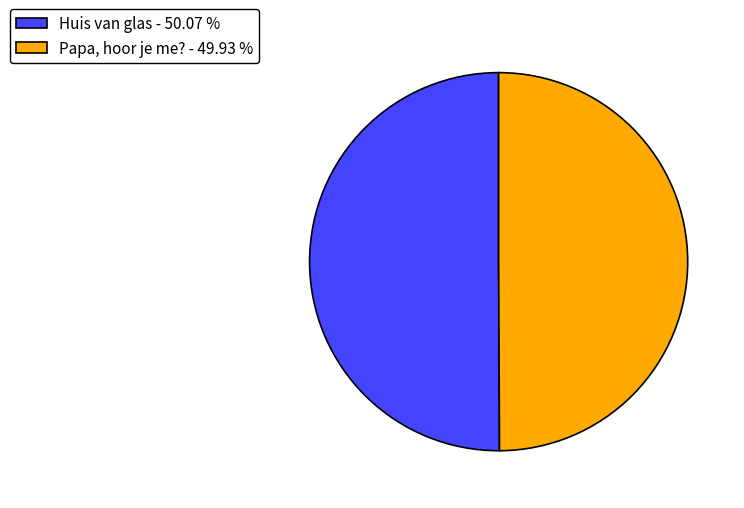

Approximately how many times larger is the value at Huis van glas - 50.07 % compared to Papa, hoor je me? - 49.93 %?

1.0